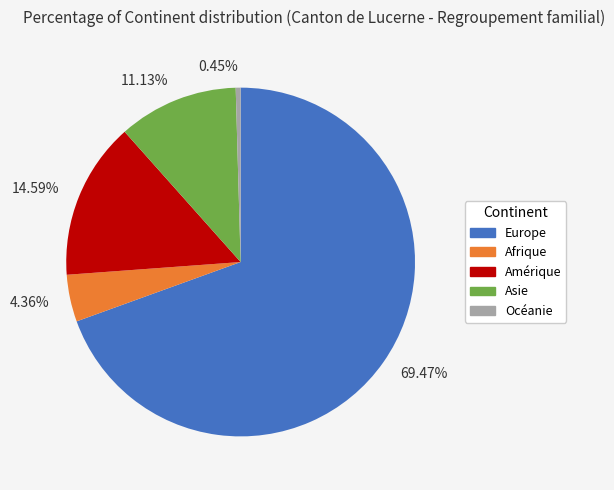

Rank the categories by value from lowest to highest.

0.45%, 4.36%, 11.13%, 14.59%, 69.47%